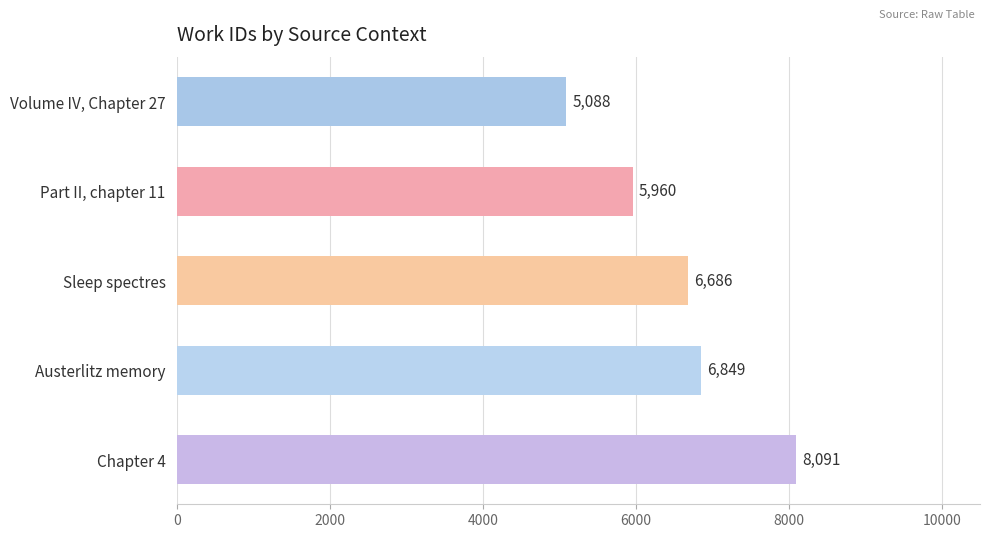

True or false: the data shows 9269 at Part II, chapter 11.

False